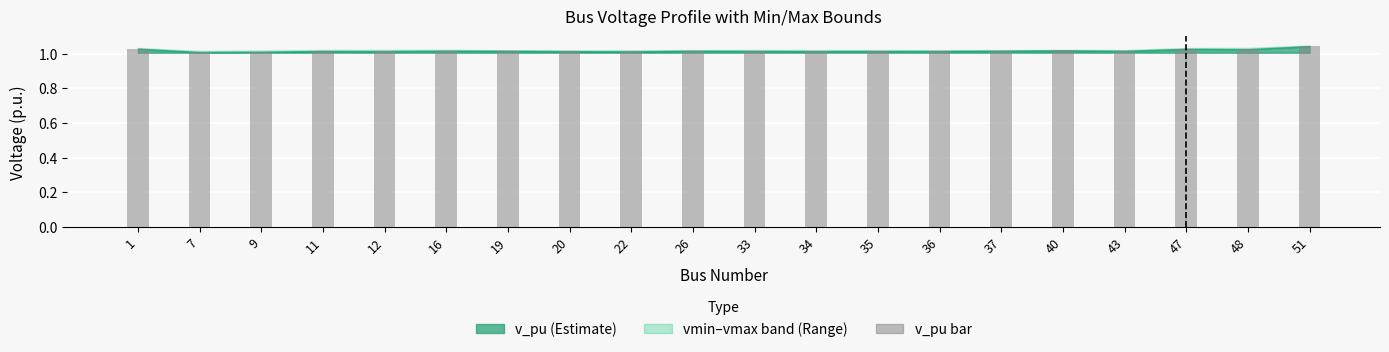

The chart shows a value of 1.0 at 34. True or false?

True